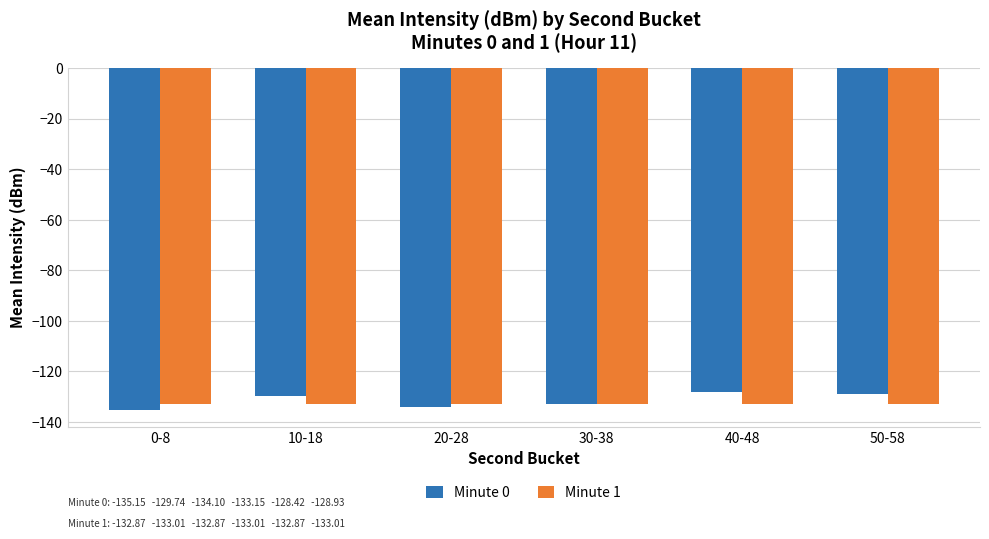

Reading left to right, list all the values displayed in this chart.

Minute 0: 0-8=-135.2	10-18=-129.7	20-28=-134.1	30-38=-133.2	40-48=-128.4	50-58=-128.9
Minute 1: 0-8=-132.9	10-18=-133.0	20-28=-132.9	30-38=-133.0	40-48=-132.9	50-58=-133.0